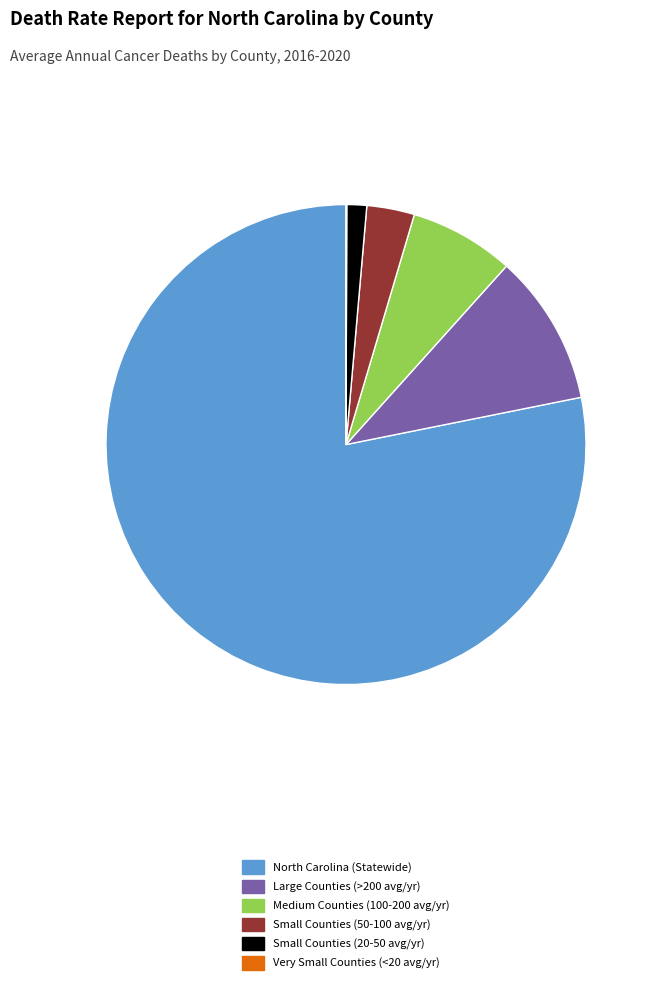

Combined, do North Carolina (Statewide) and Small Counties (50-100 avg/yr) account for over 50%?

Yes